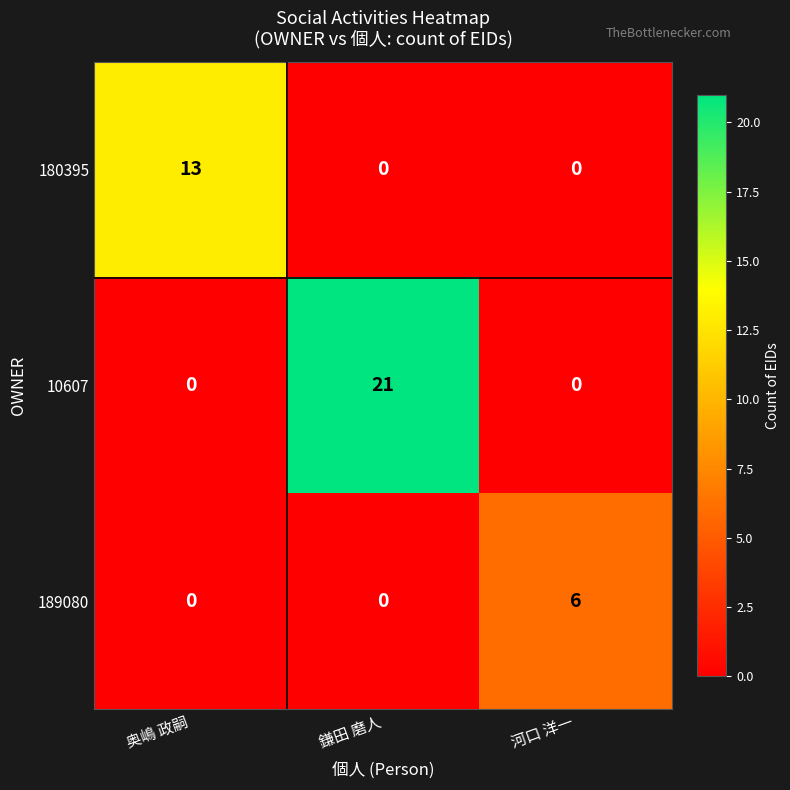

What is the maximum value shown in the chart?

21